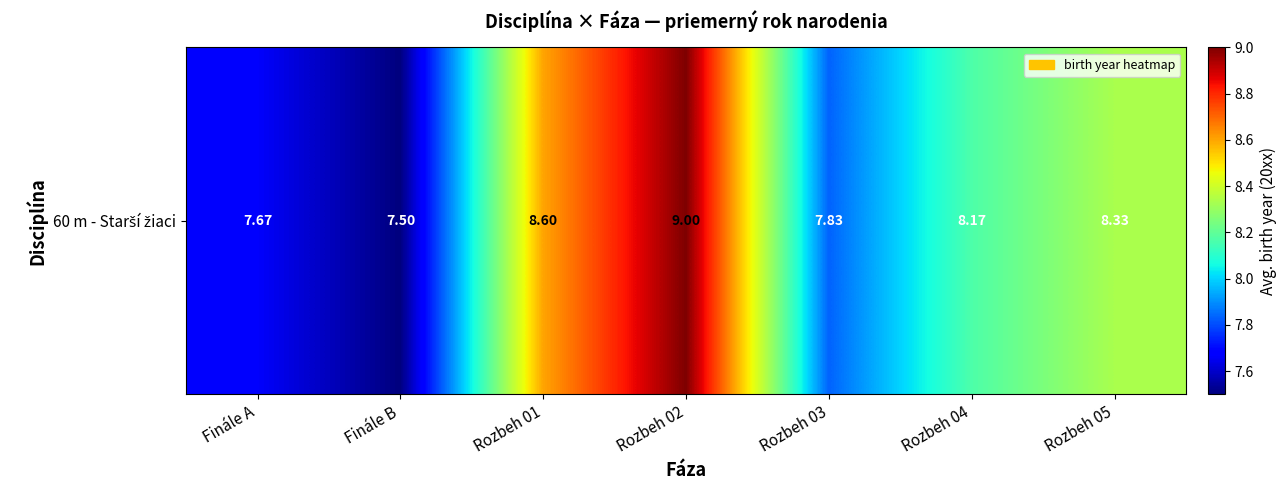

What is the average value?

8.2